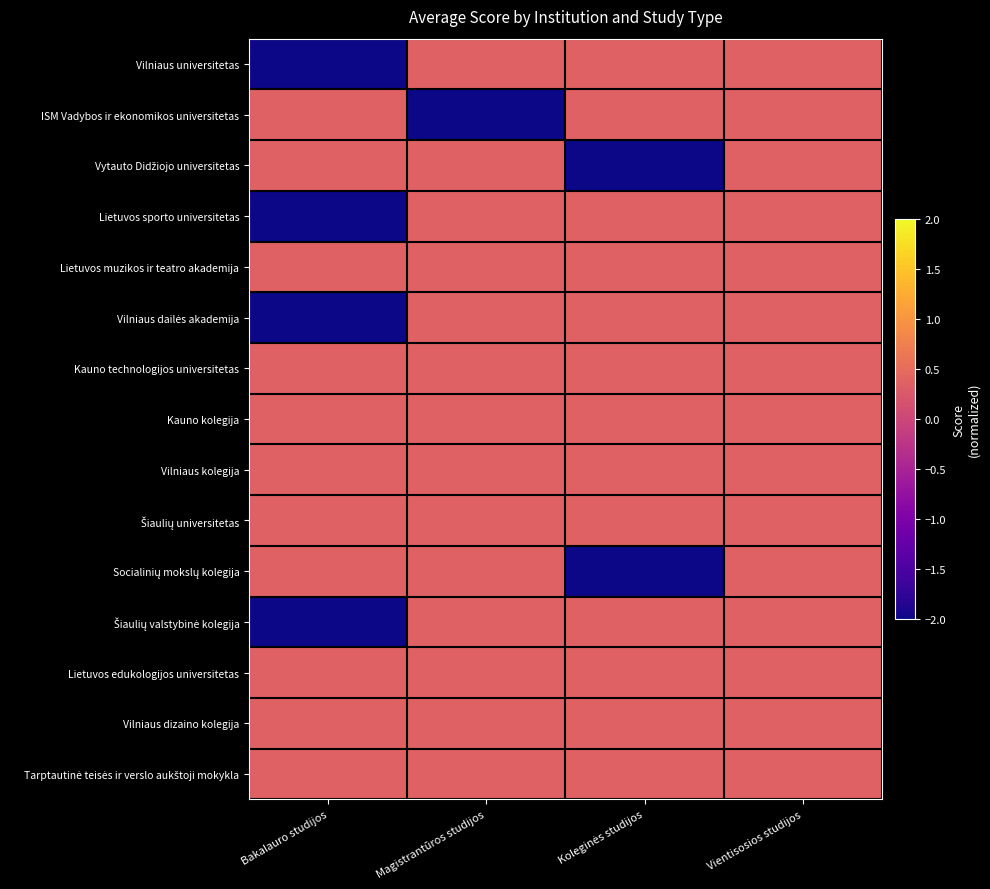

What is the maximum value shown in the chart?

0.4